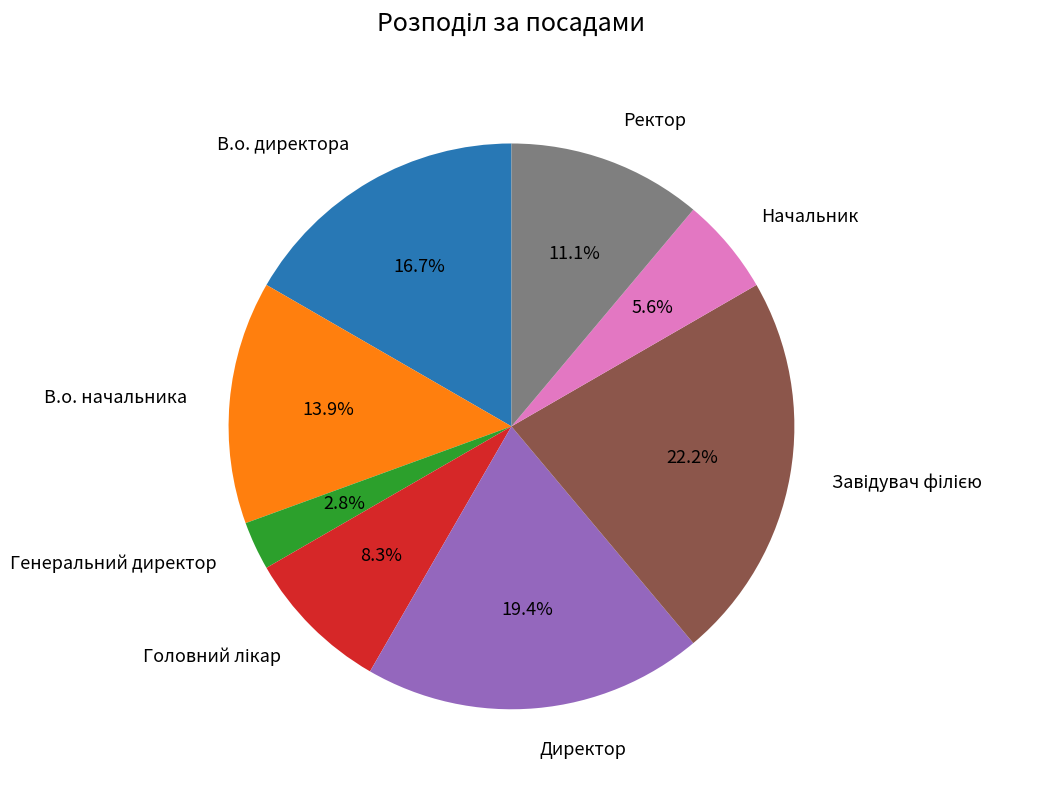

To the nearest percent, what is the difference between the largest and smallest slice percentages?

19%